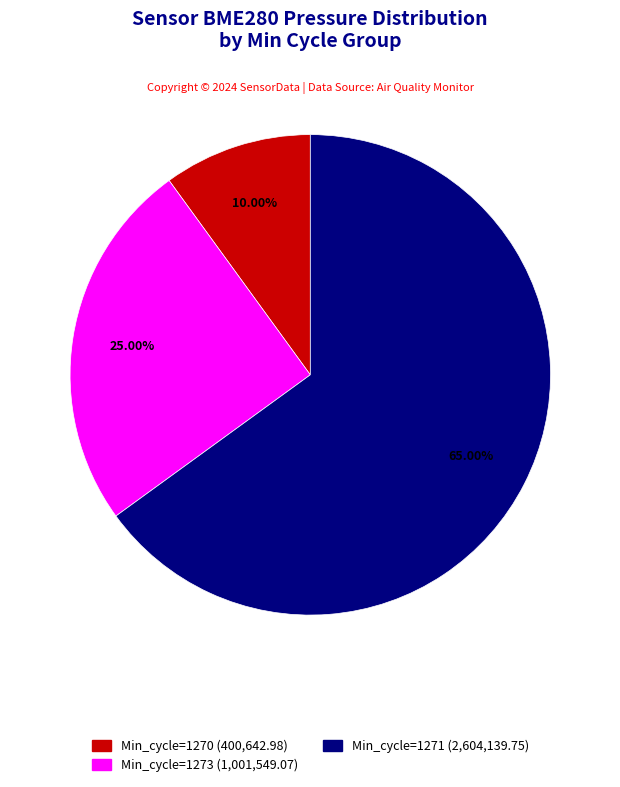

Count the number of slices in the pie.

3